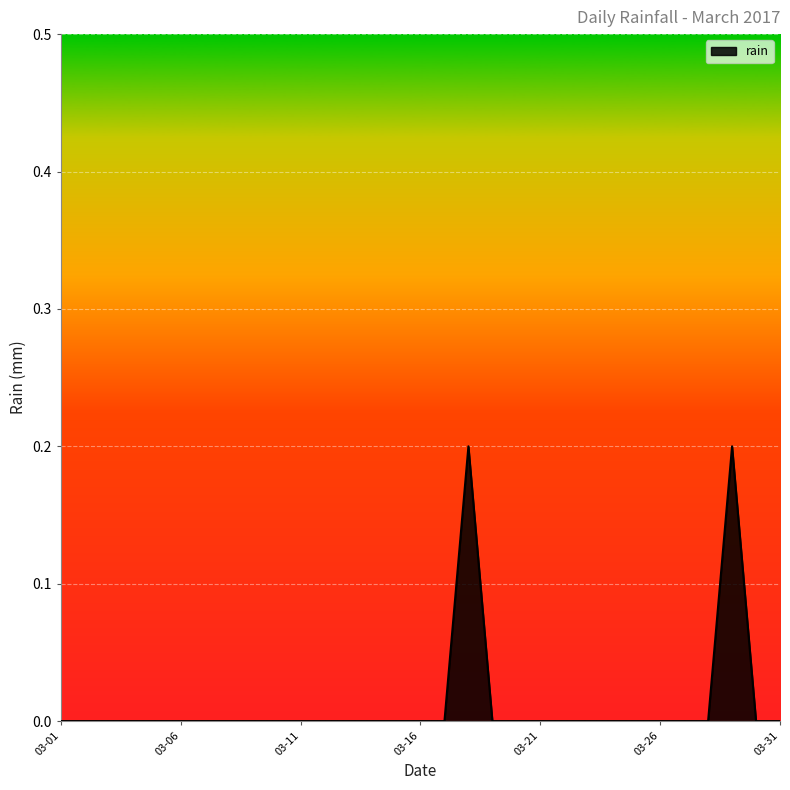

How many categories are shown in the chart?

31